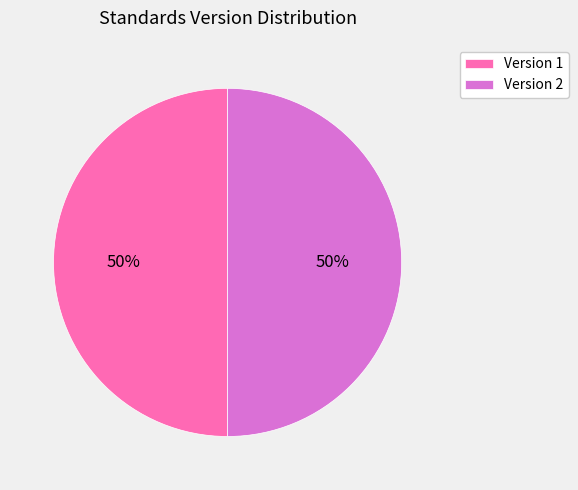

The Version 2 slice represents 42% of the pie. True or false?

False